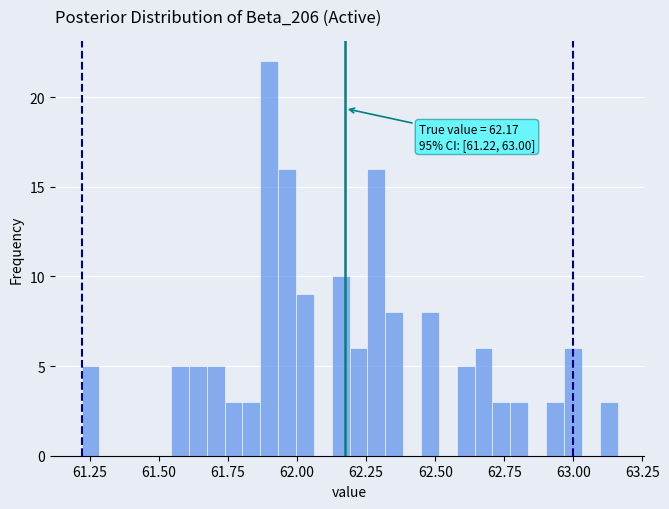

Around what value on the x-axis is the tallest bar? Give the approximate position of its centre, as read against the axis.

61.90